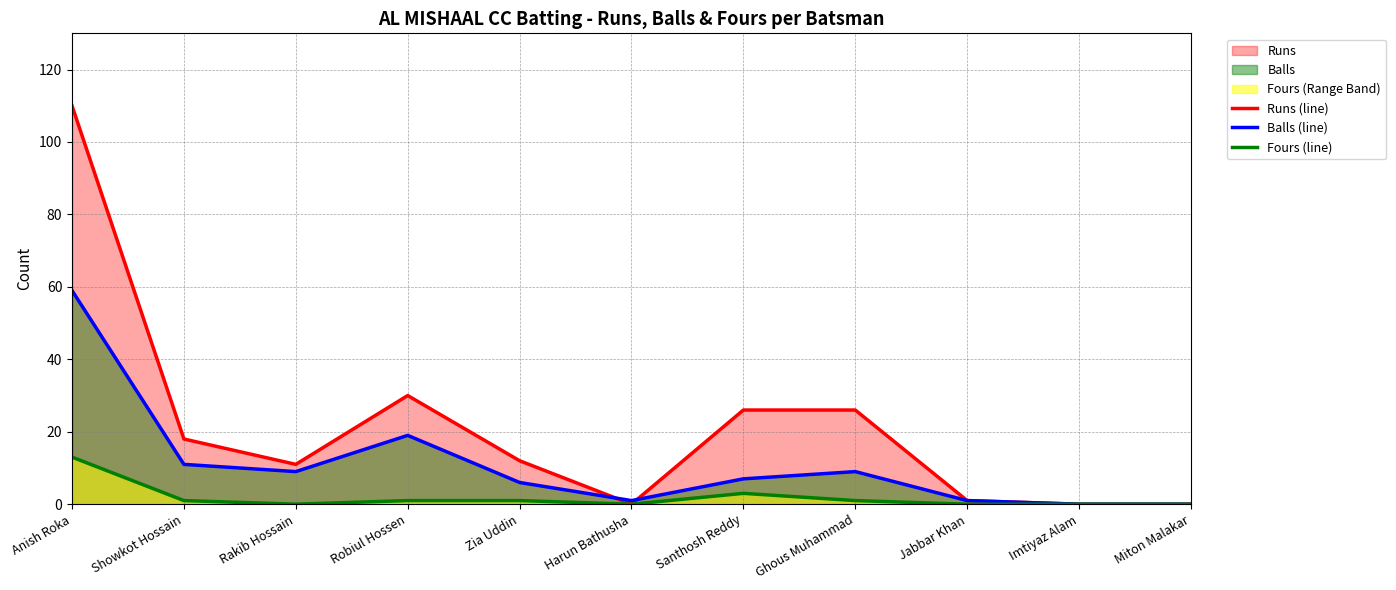

What is the spread (max minus min) of values at Ghous Muhammad?

25